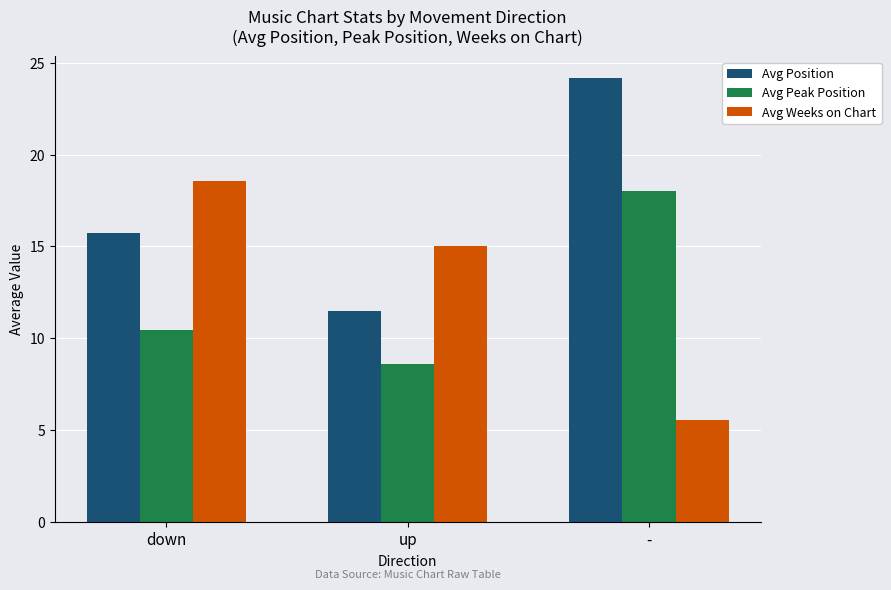

How many data points does each series have?

3